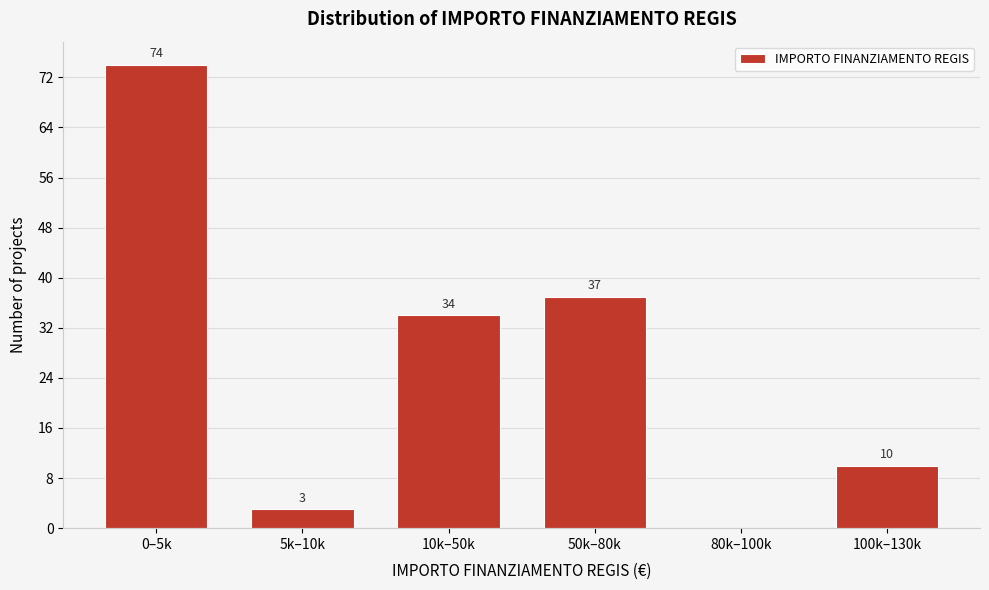

Reading left to right, extract all data points from this chart.

0–5k=74	5k–10k=3	10k–50k=34	50k–80k=37	80k–100k=0	100k–130k=10